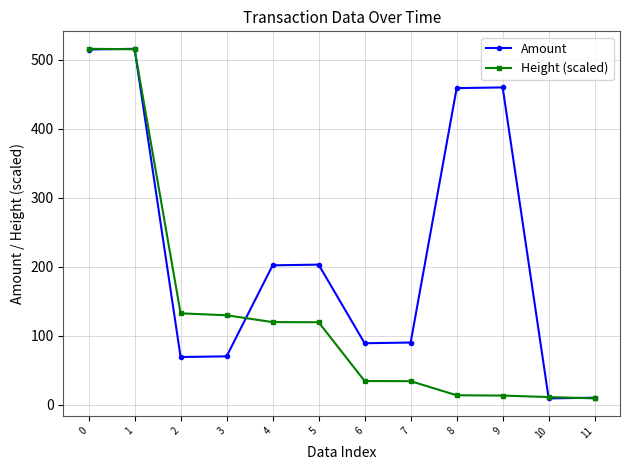

What is the value of the Amount point at the 2nd from the left?

516.0